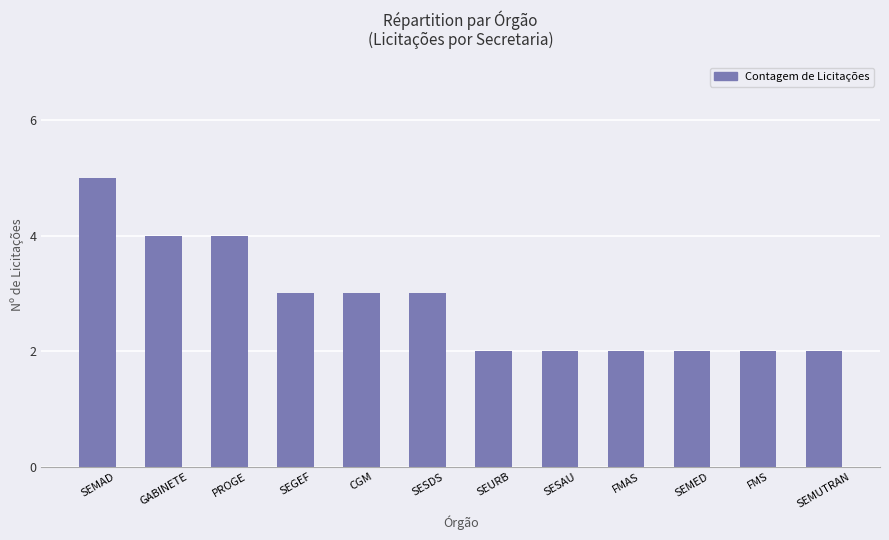

Does the chart contain any negative values?

No